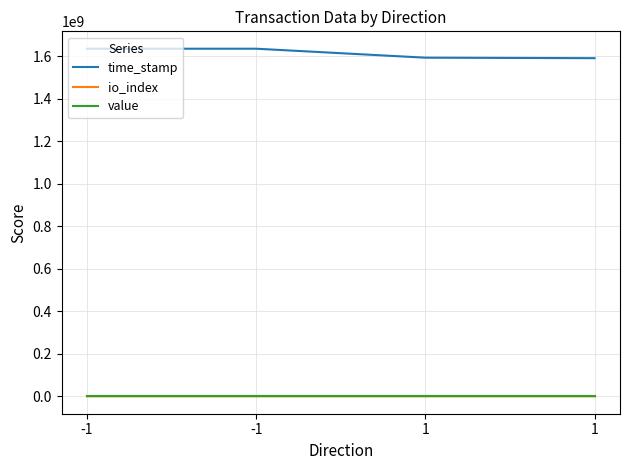

Rank the categories by value value from highest to lowest.

-1, 1, -1, 1